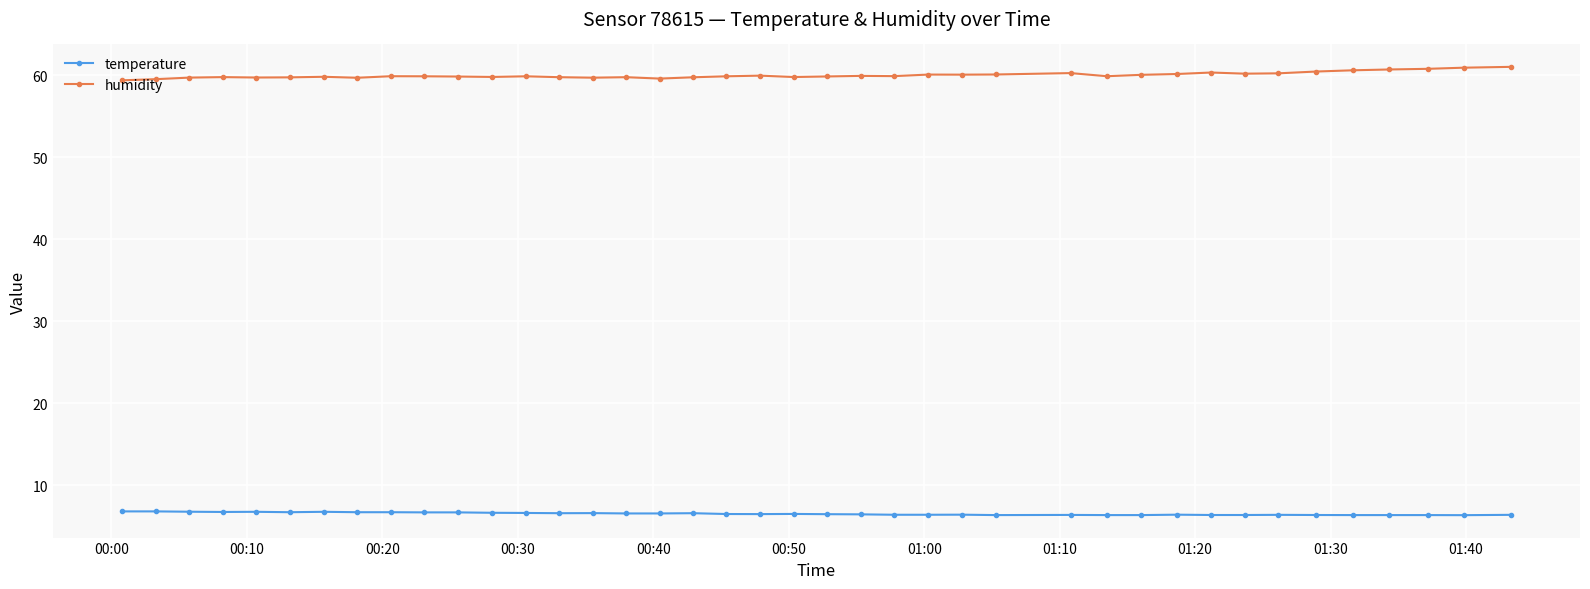

Which series has the largest total across all categories?

humidity